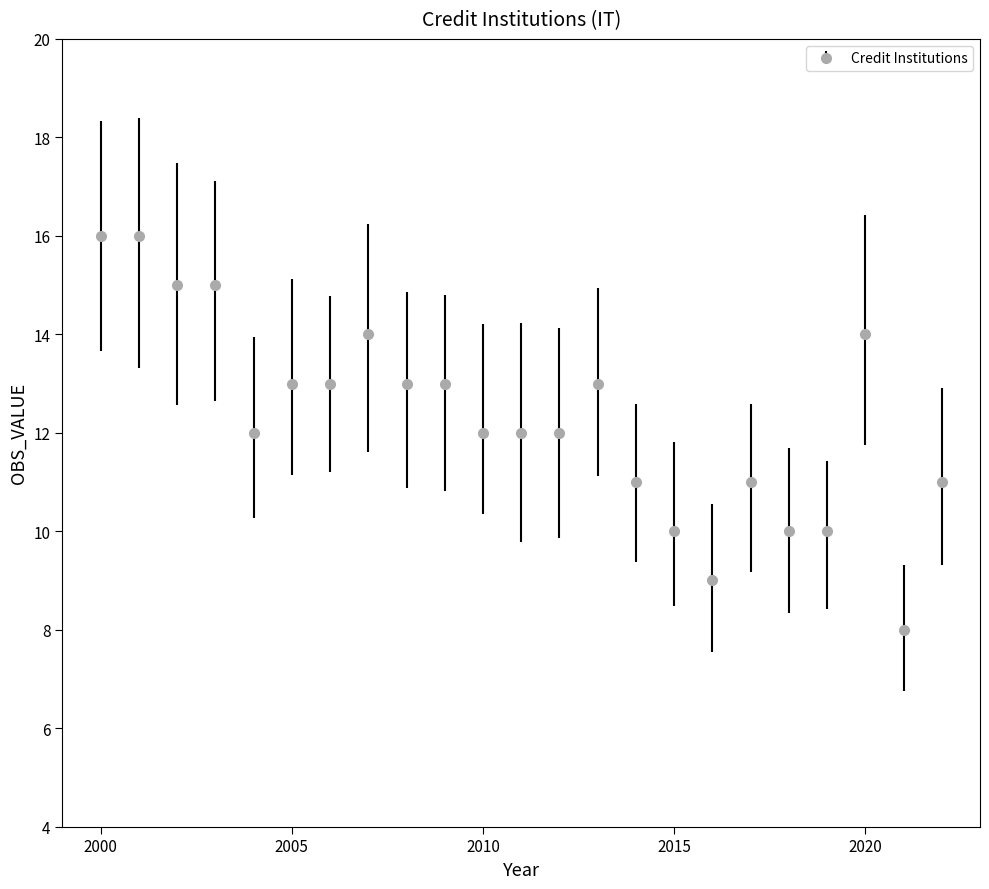

What is the smallest value displayed?

8